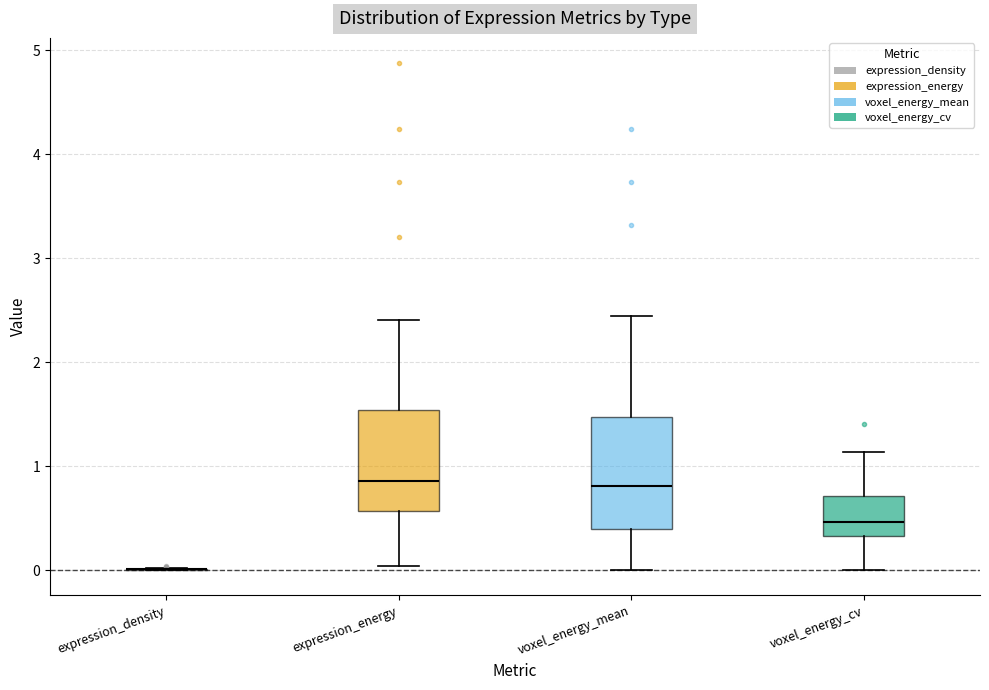

Reading left to right, transcribe this box plot: for each box, give where its median line is, the range the box spans, and where its two whiskers end, as read against the y-axis. The values are not printed on the chart, so give them approximately, as read against the axis.

expression_density: box collapsed to a line at 0.0, whiskers 0.0 to 0.0
expression_energy: median 0.9, box 0.6 to 1.5, whiskers 0.0 to 2.4
voxel_energy_mean: median 0.8, box 0.4 to 1.5, whiskers 0.0 to 2.4
voxel_energy_cv: median 0.5, box 0.3 to 0.7, whiskers 0.0 to 1.1